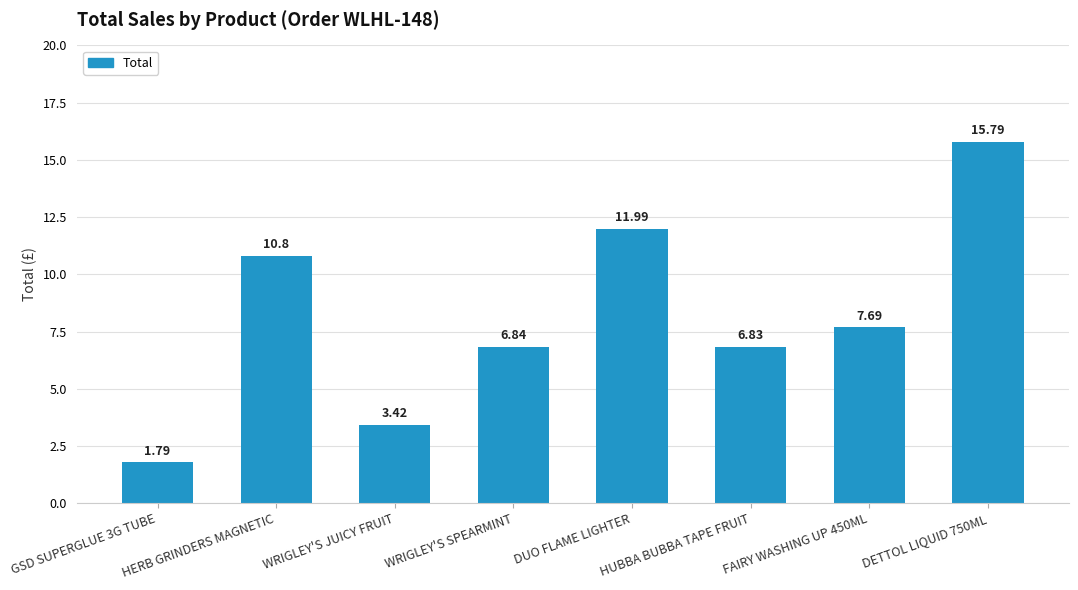

Which has a higher value, DUO FLAME LIGHTER or HERB GRINDERS MAGNETIC?

DUO FLAME LIGHTER